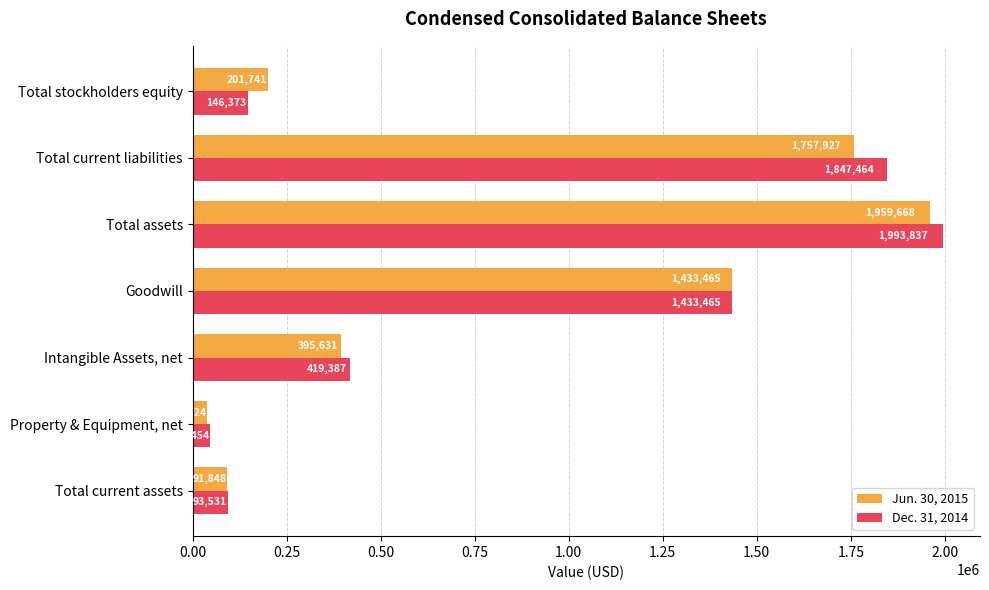

What is the difference between the maximum and second lowest values in the Jun. 30, 2015 series?

1867820